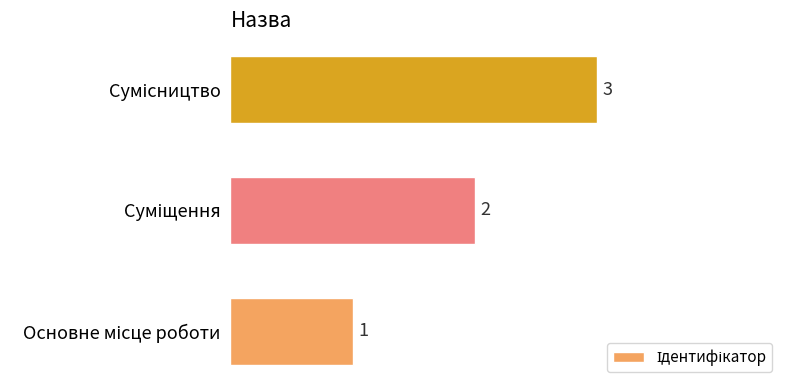

Does the chart contain any negative values?

No